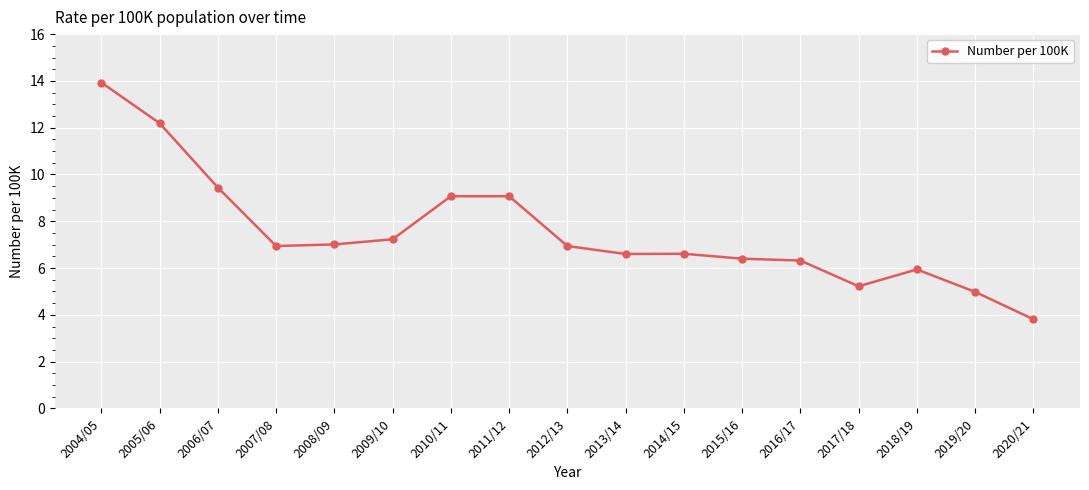

What is the ratio of the value at 2013/14 to the value at 2007/08?

1.0